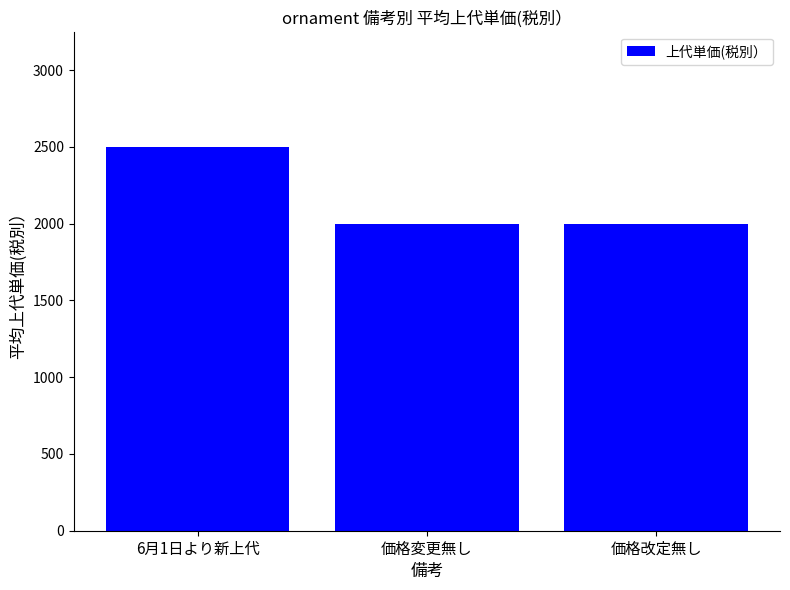

Is it true that the value at 価格変更無し is 2000?

True